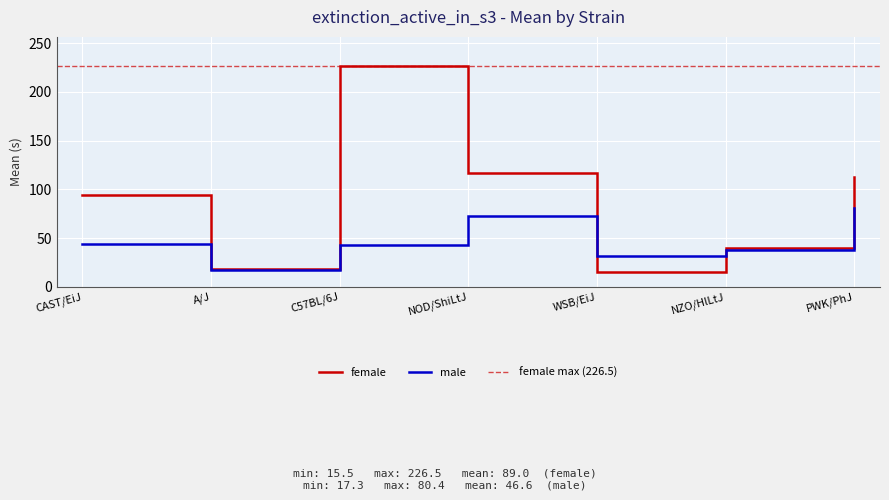

At which category does female reach its first local valley?

A/J